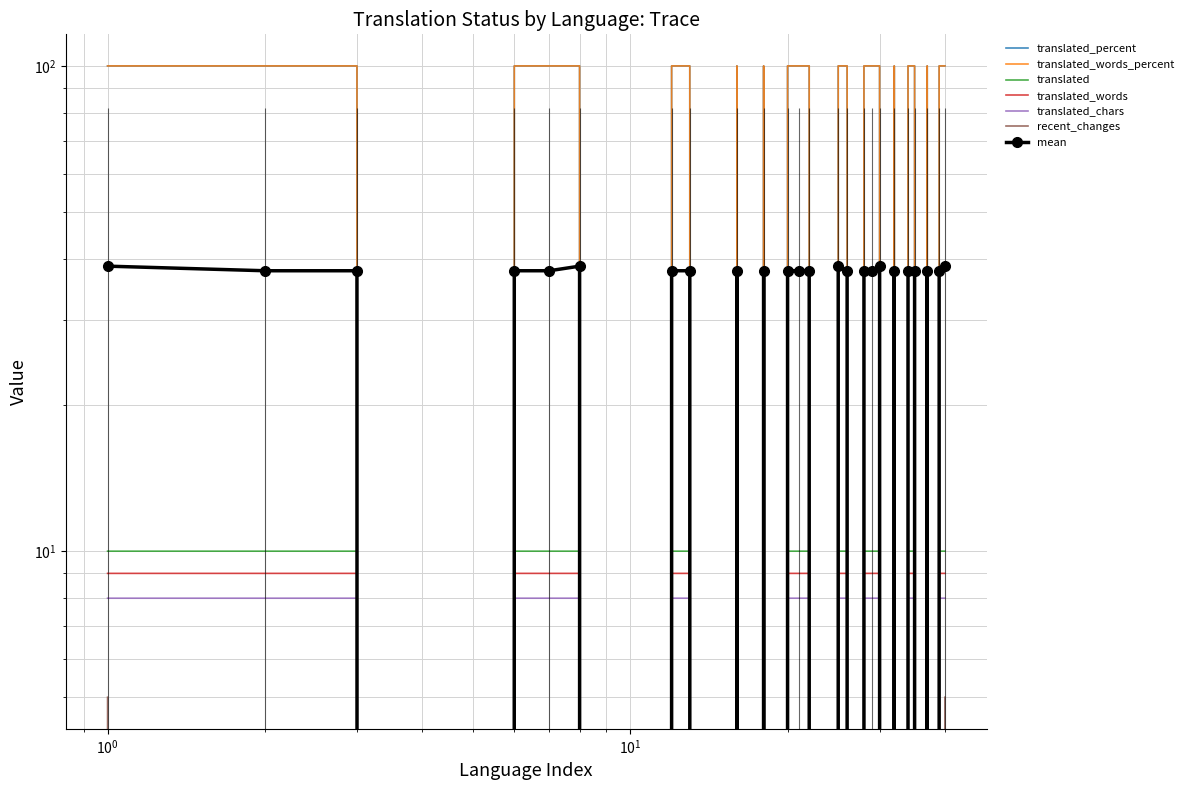

Does the chart have visible grid lines?

Yes